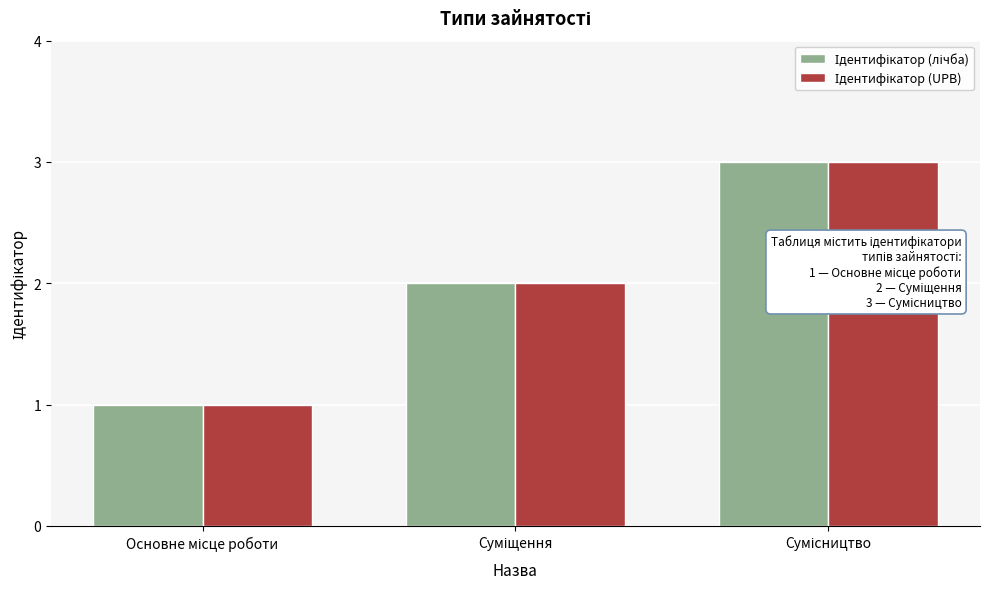

What is the maximum value shown in the chart?

3